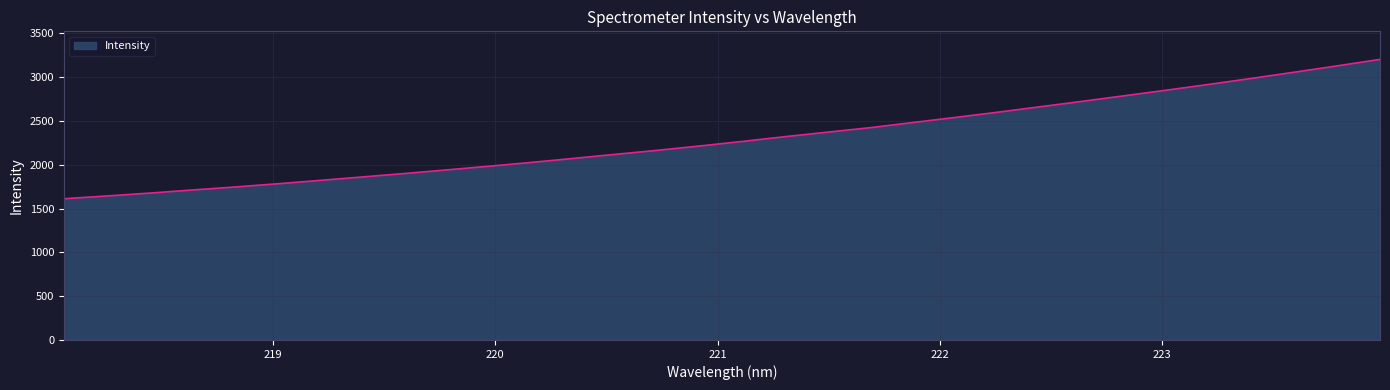

What is the minimum value shown in the chart?

1611.7